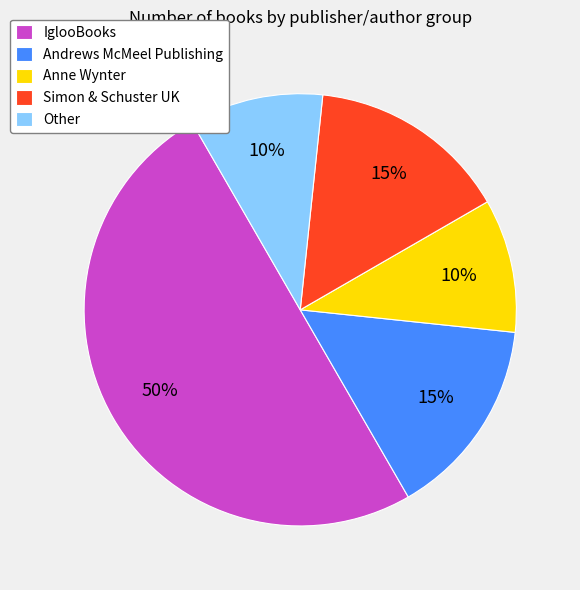

Is the sum of Other and Andrews McMeel Publishing greater than half?

No